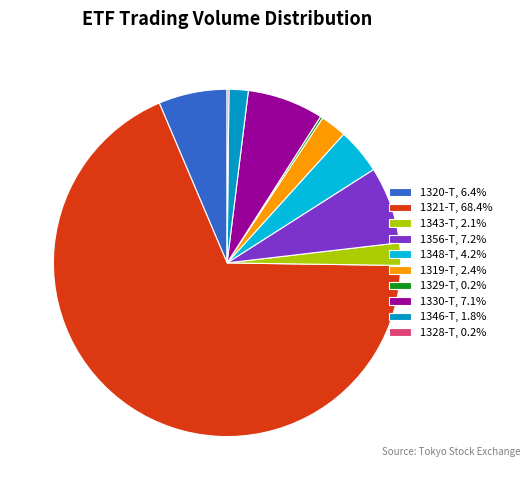

Does 1321-T account for over 50% of the chart?

Yes